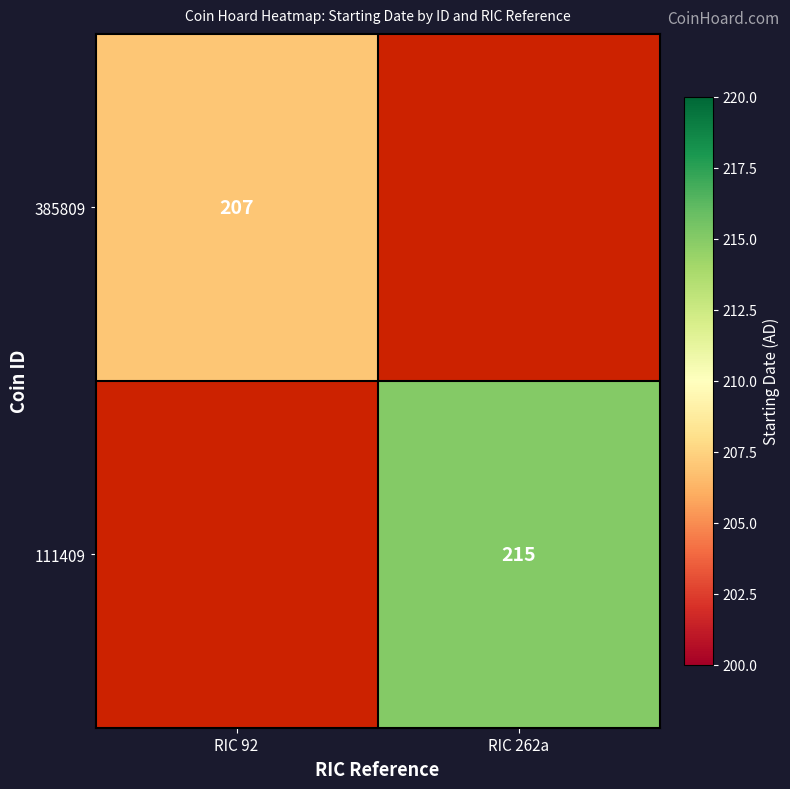

Is the value of 111409 at RIC 262a greater than the value of 385809 at RIC 92?

Yes